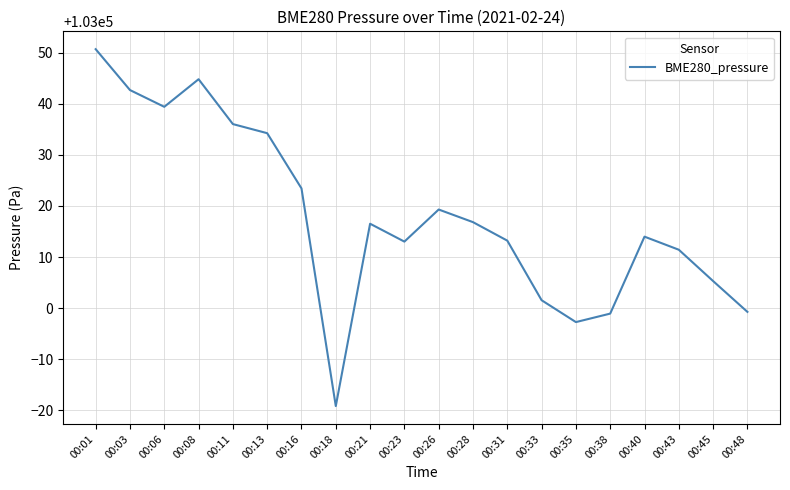

The chart shows a value of 53919.4 at 00:18. True or false?

False